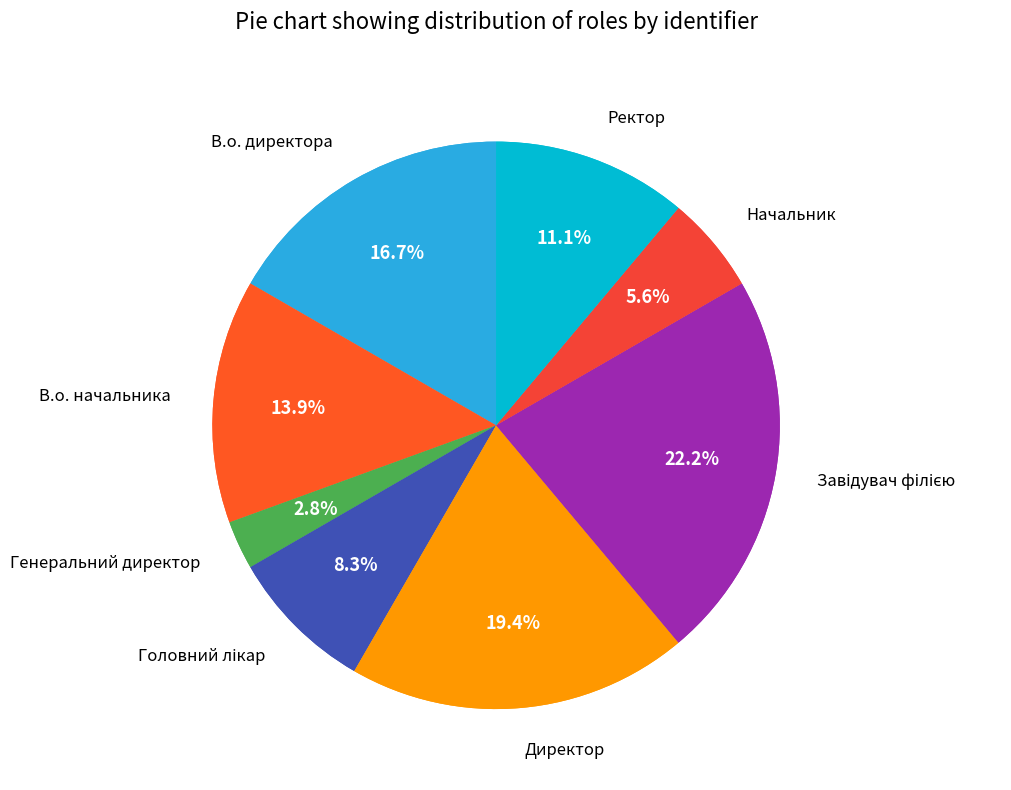

What is the total percentage of Генеральний директор and Головний лікар?

11.1%